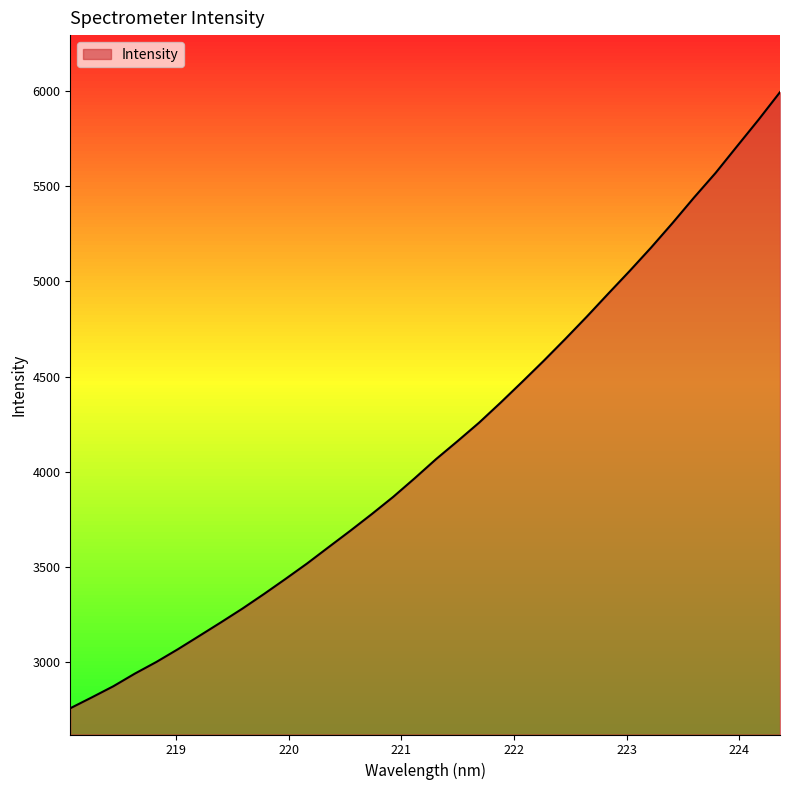

What is the difference between the maximum and minimum values?

3236.5